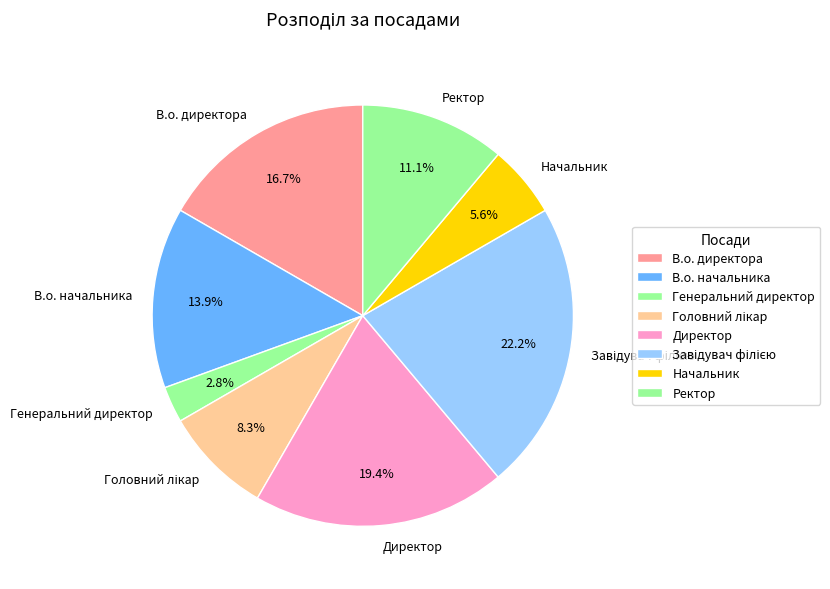

Combined, do В.о. начальника and Директор account for over 50%?

No